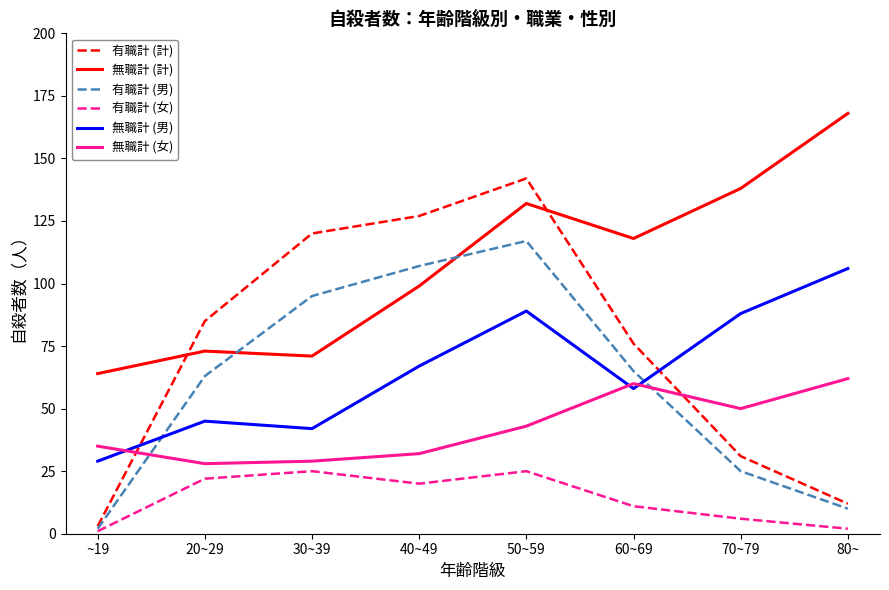

What is the minimum value shown in the chart?

1